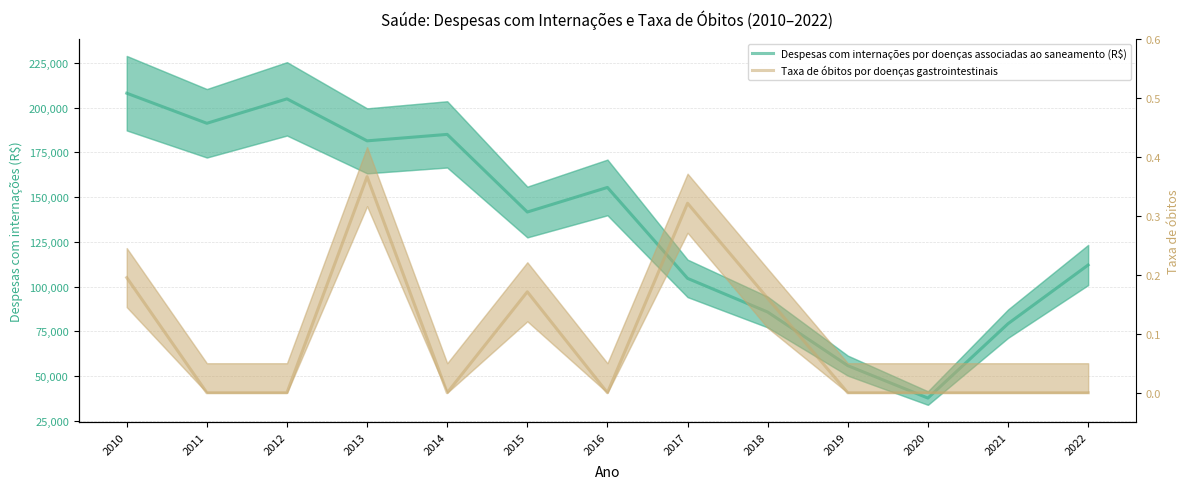

What is the average value of the Despesas com internações por doenças associadas ao saneamento (R$) series?

134122.2